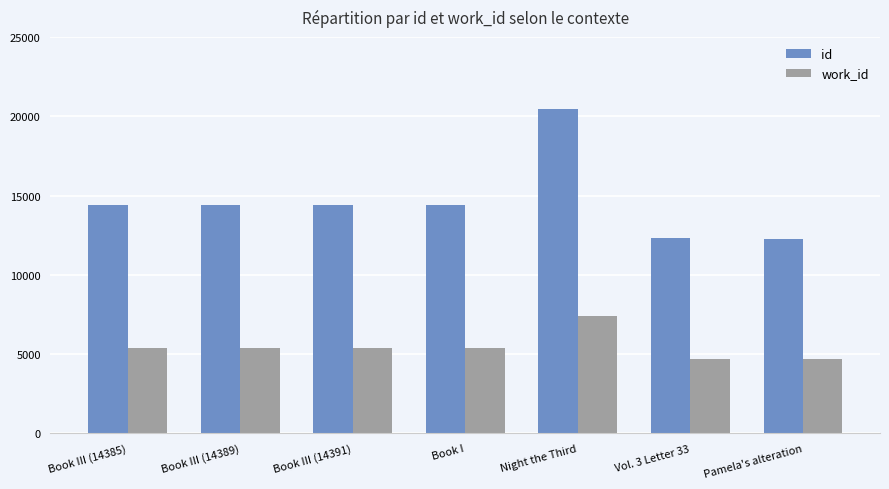

What is the label of the 6th bar from the left?

Vol. 3 Letter 33